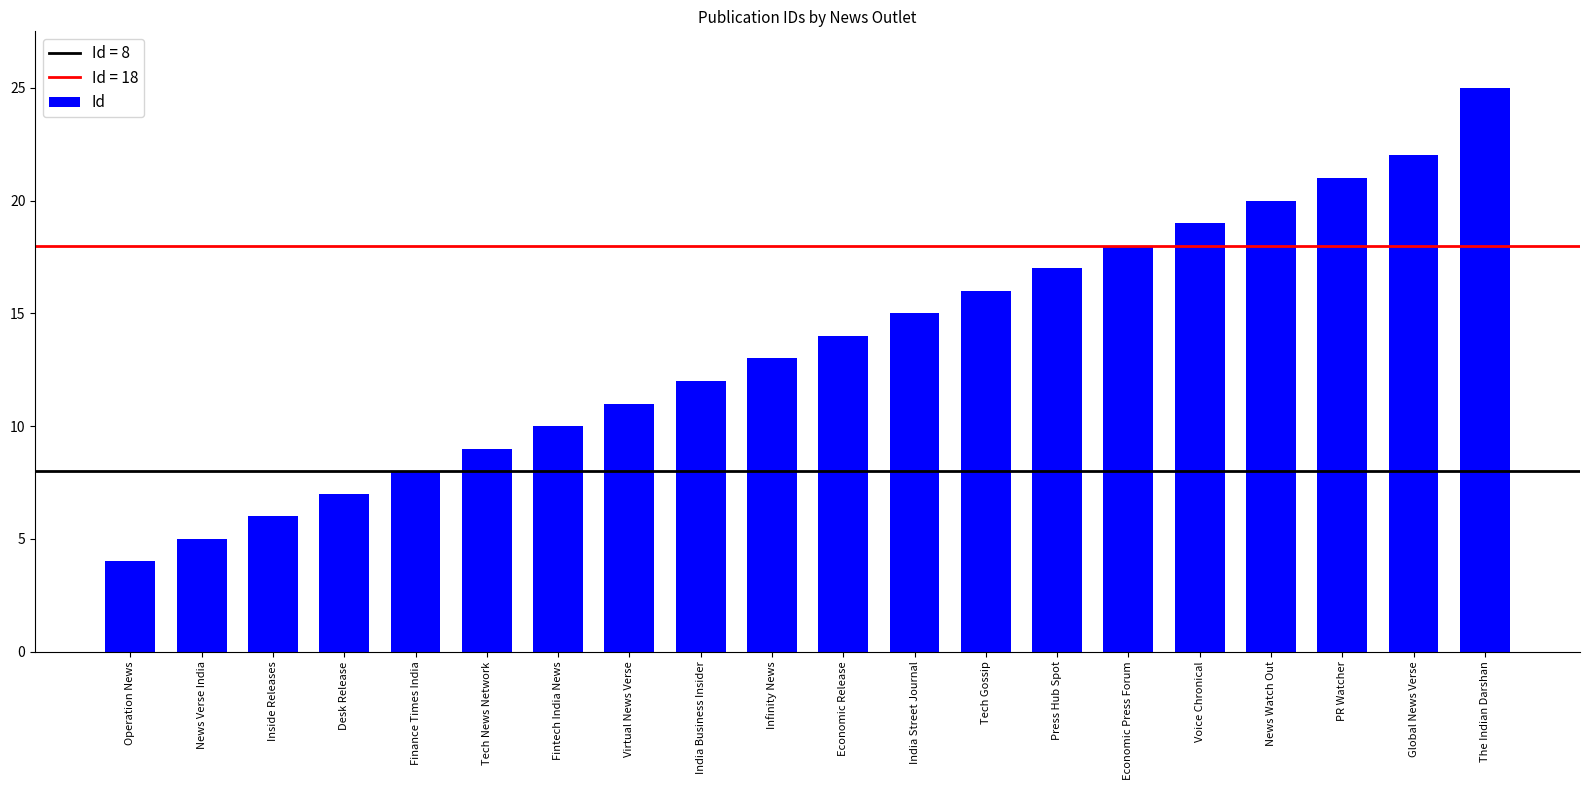

Read the value at Virtual News Verse, to the nearest 5.

10